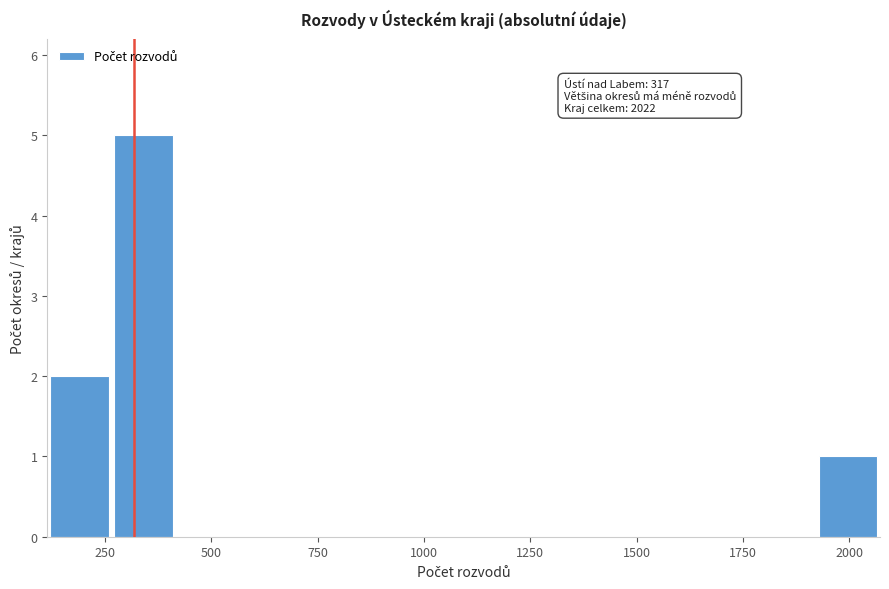

Around what value on the x-axis is the tallest bar? Give the approximate position of its centre, as read against the axis.

350